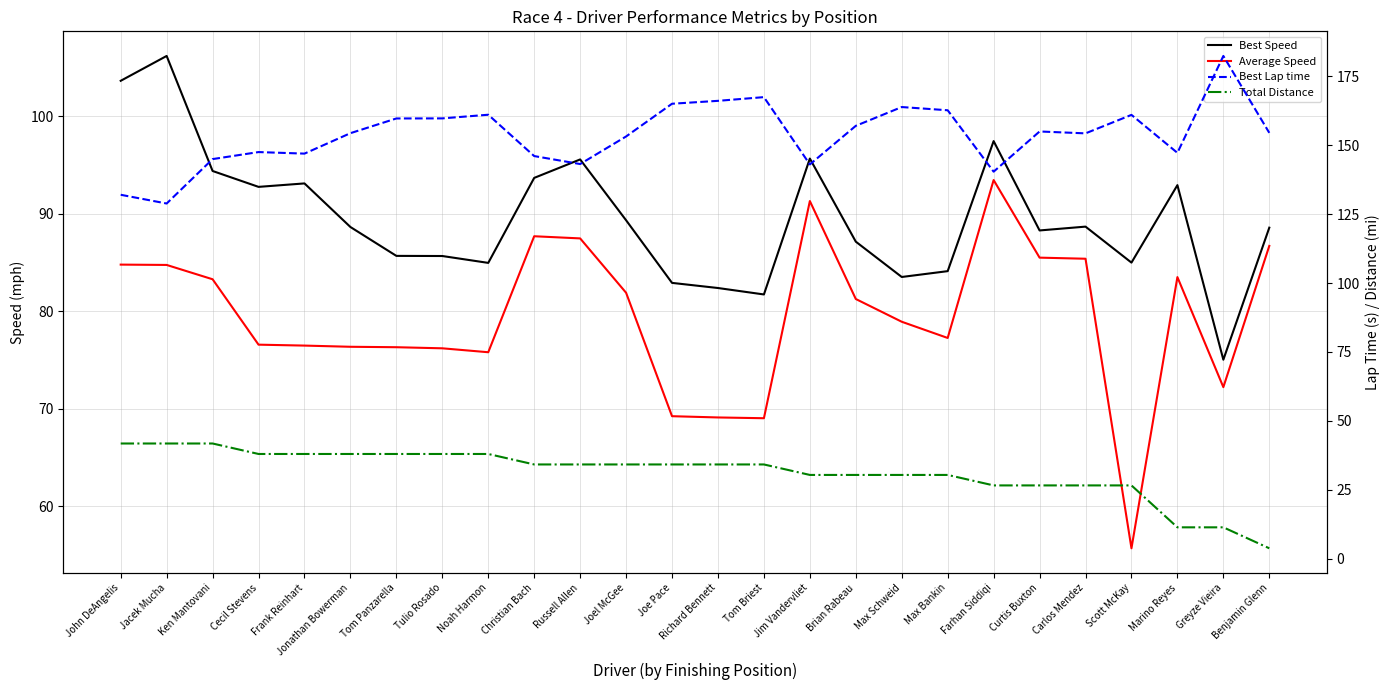

At Jonathan Bowerman, list the series in order from largest to smallest.

Best Lap time, Best Speed, Average Speed, Total Distance